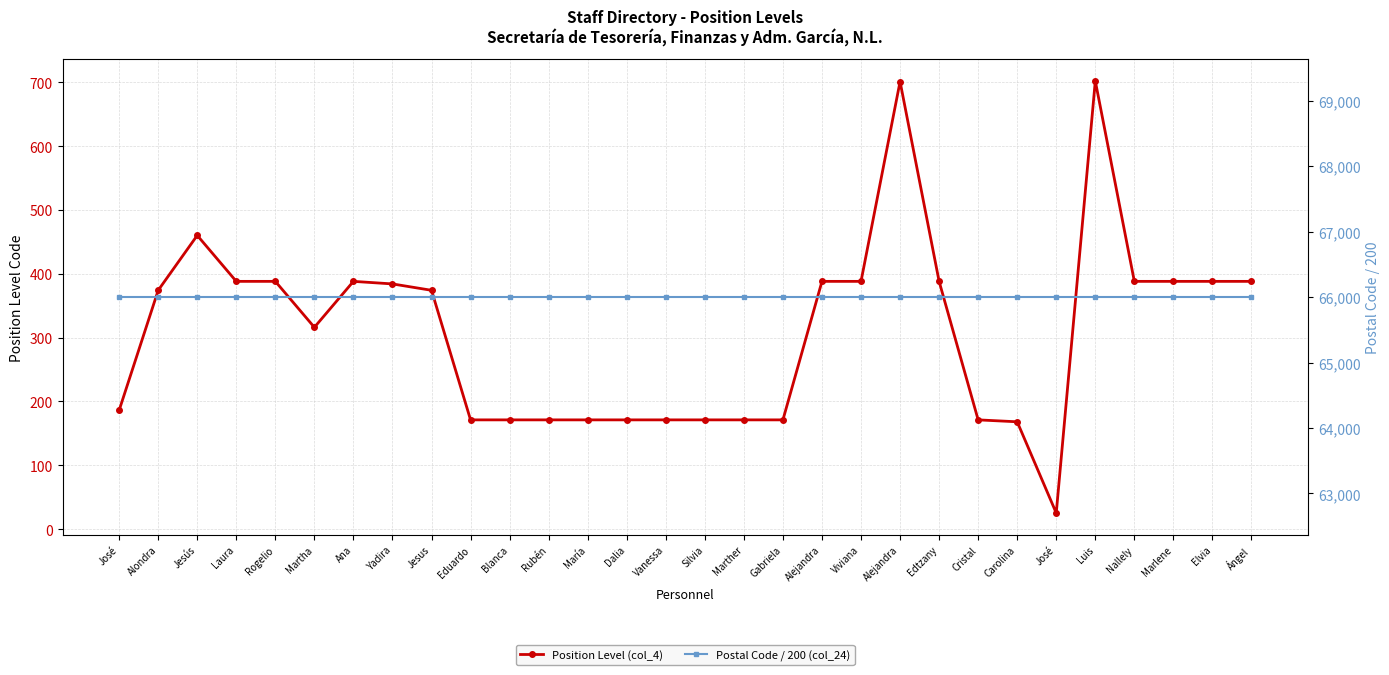

Reading left to right, what are all the values shown in this chart?

Position Level (col_4): José=186.0	Alondra=374.0	Jesús=460.0	Laura=388.0	Rogelio=388.0	Martha=316.0	Ana=388.0	Yadira=384.0	Jesus=374.0	Eduardo=171.0	Blanca=171.0	Rubén=171.0	María=171.0	Dalia=171.0	Vanessa=171.0	Silvia=171.0	Marther=171.0	Gabriela=171.0	Alejandra=388.0	Viviana=388.0	Alejandra=701.0	Edtzany=388.0	Cristal=171.0	Carolina=168.0	José=25.0	Luis=702.0	Nallely=388.0	Marlene=388.0	Elvia=388.0	Ángel=388.0
Postal Code / 200 (col_24): José=330.0	Alondra=330.0	Jesús=330.0	Laura=330.0	Rogelio=330.0	Martha=330.0	Ana=330.0	Yadira=330.0	Jesus=330.0	Eduardo=330.0	Blanca=330.0	Rubén=330.0	María=330.0	Dalia=330.0	Vanessa=330.0	Silvia=330.0	Marther=330.0	Gabriela=330.0	Alejandra=330.0	Viviana=330.0	Alejandra=330.0	Edtzany=330.0	Cristal=330.0	Carolina=330.0	José=330.0	Luis=330.0	Nallely=330.0	Marlene=330.0	Elvia=330.0	Ángel=330.0